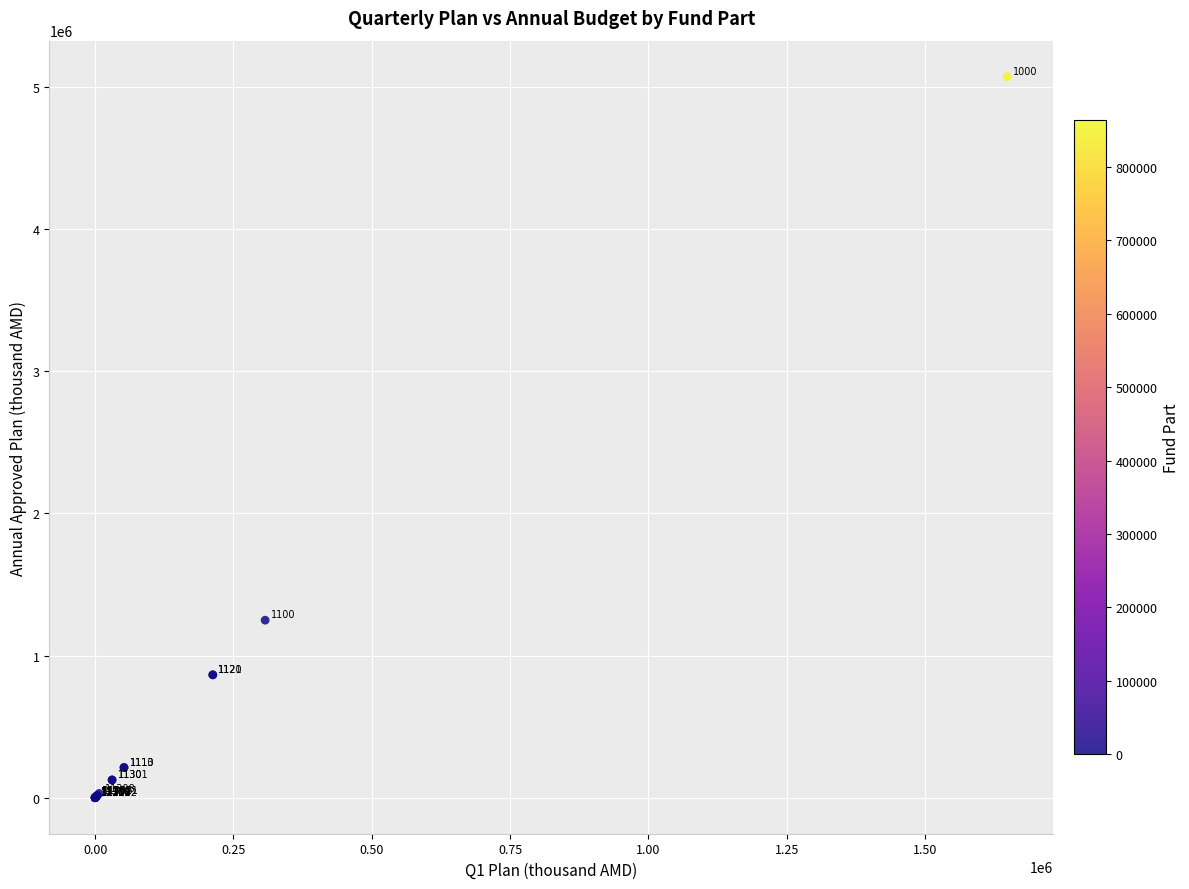

What Y value in the scatter plot is closest to 2536816?

1249045.4